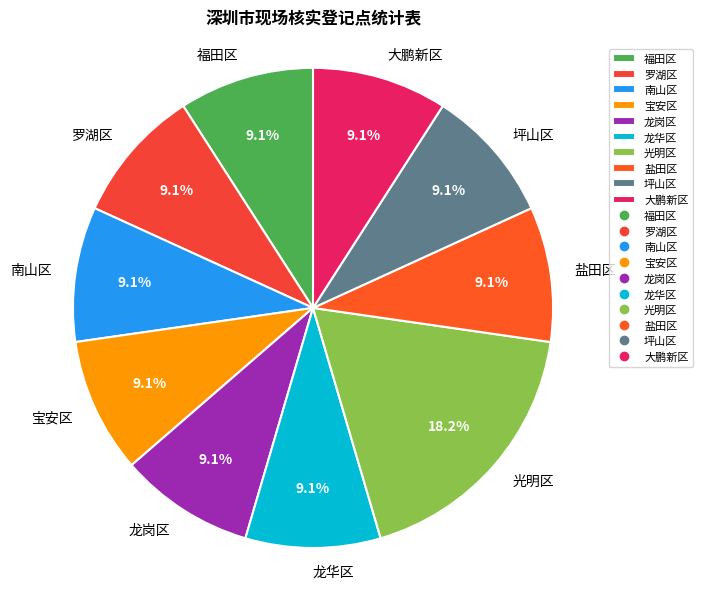

How many segments does this pie chart have?

10